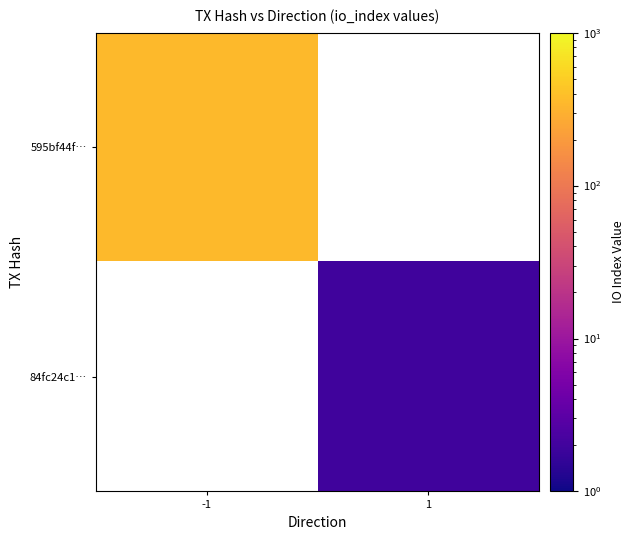

How many distinct data groups are displayed?

2